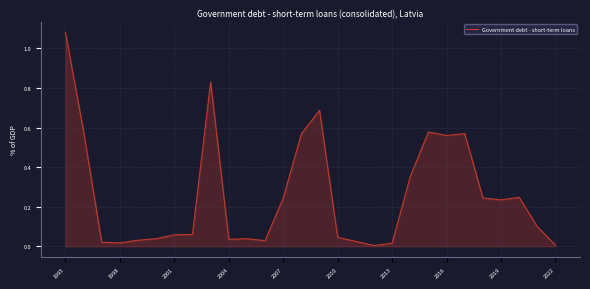

Is this an area chart (filled region under the line)?

Yes